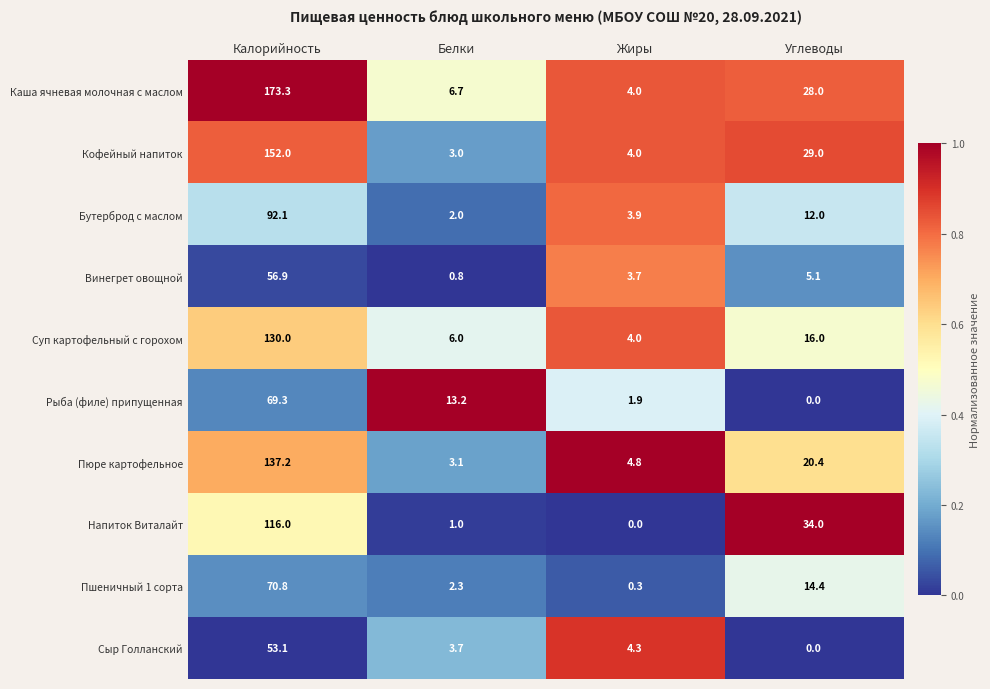

Which series has the largest total across all categories?

Каша ячневая молочная с маслом